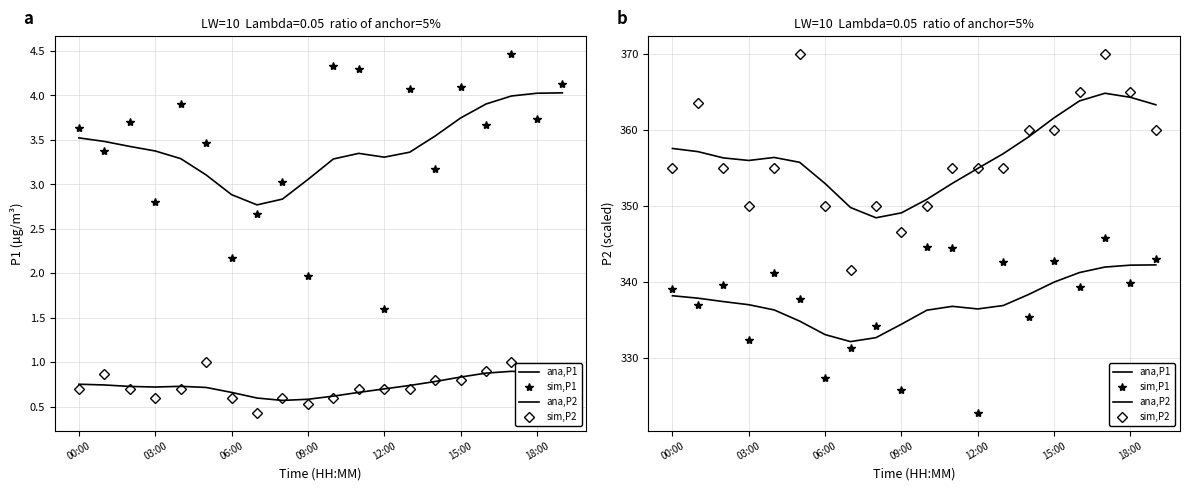

True or false: ana,P1 has a value of 539.2 at 17.

False